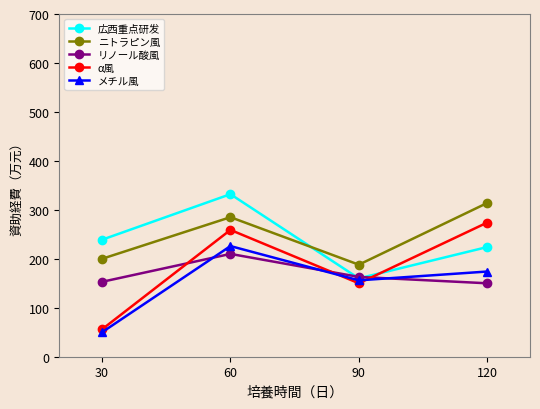

What is the difference between the リノール酸風 values at 120 and 90?

13